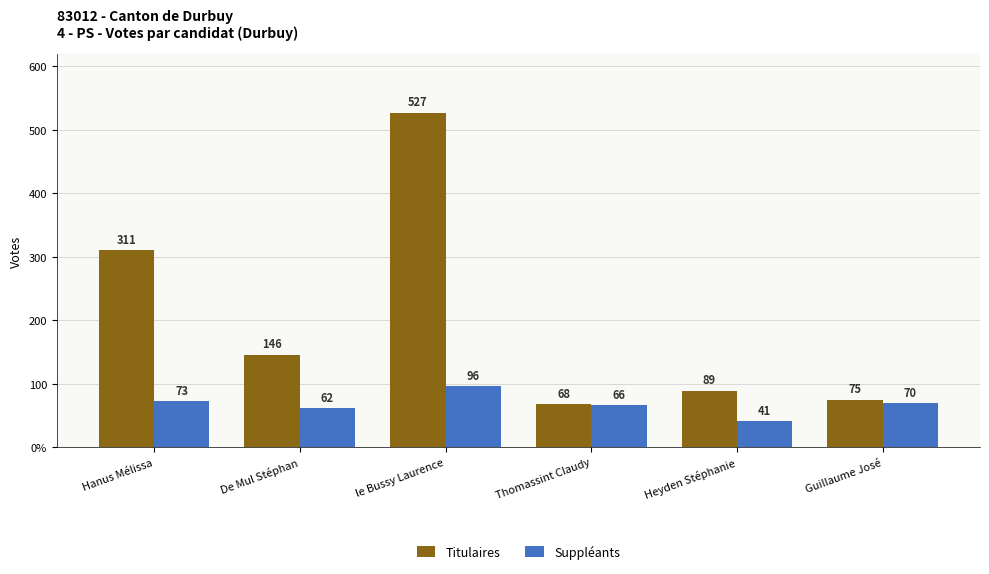

At which category is the sum across all series the highest?

le Bussy Laurence